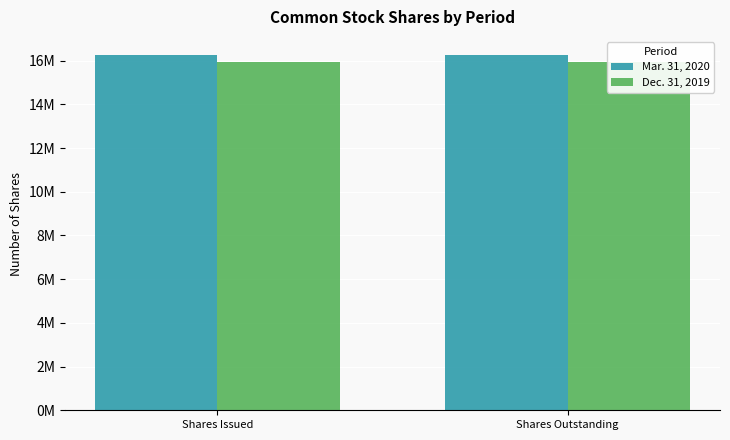

Which label corresponds to the largest value in the chart?

Shares Issued